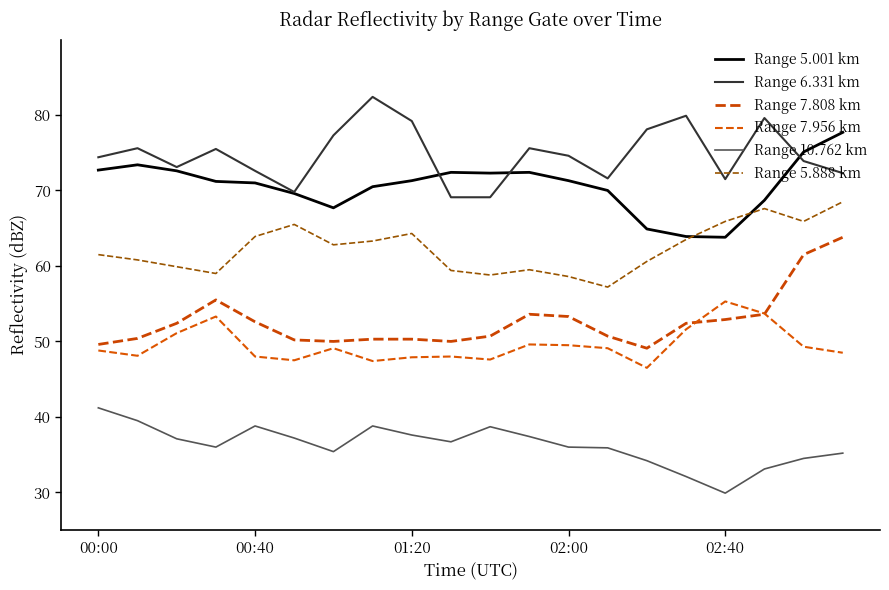

At which category is the sum across all series the highest?

19